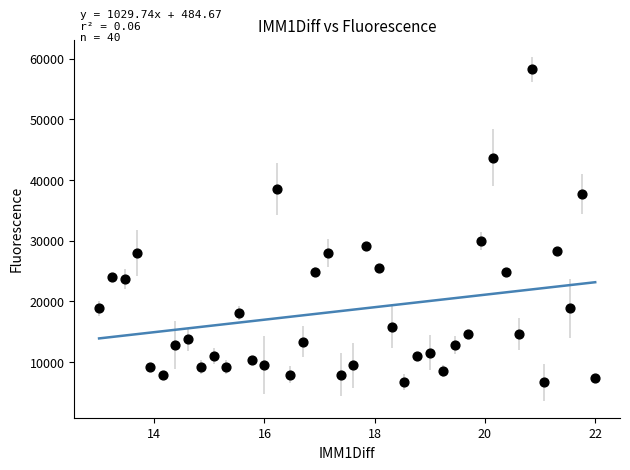

What Y value in the scatter plot is closest to 32474?

29995